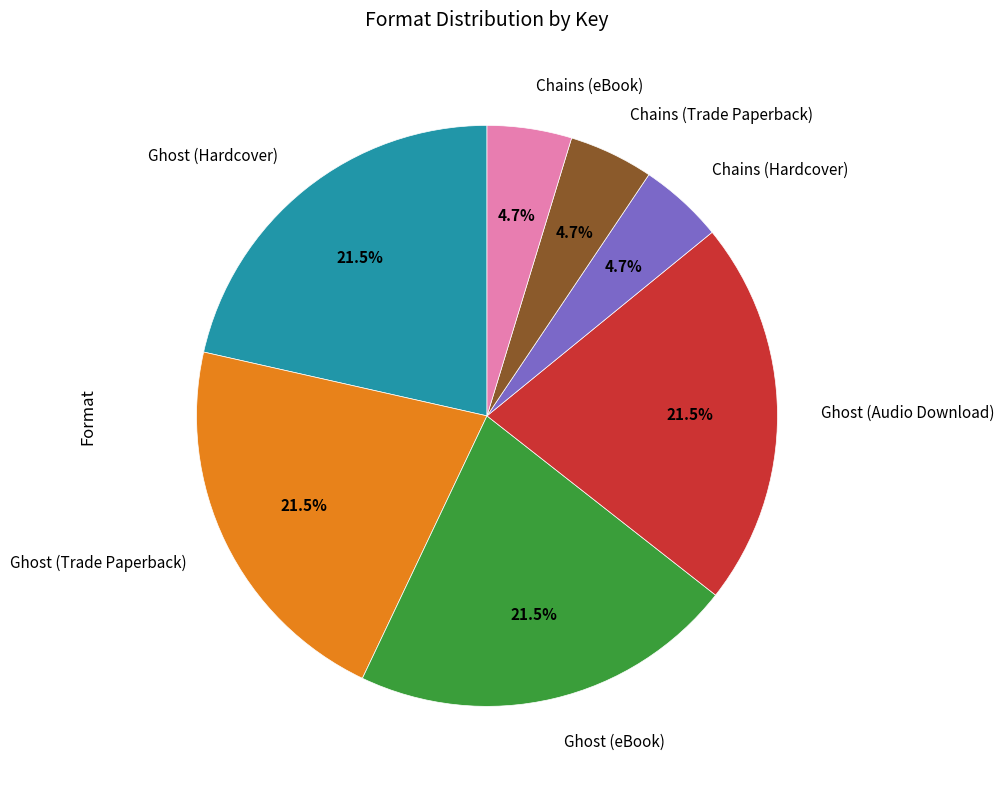

Do Chains (Trade Paperback) and Ghost (Audio Download) together represent more than half of the pie?

No